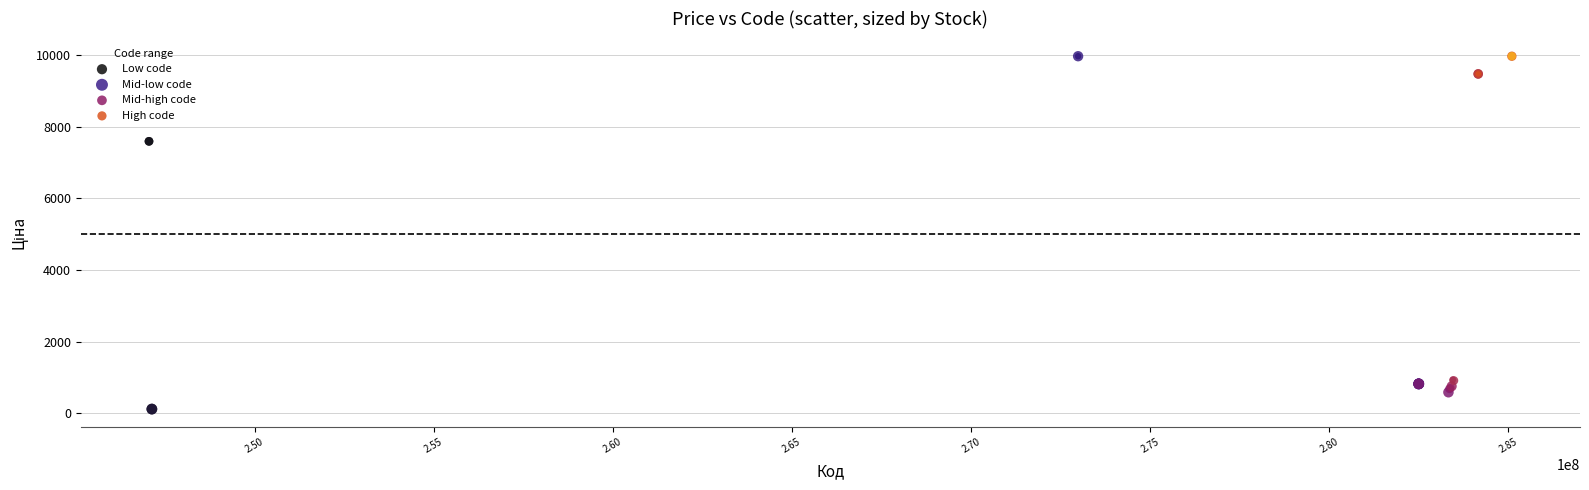

Which series contains the lowest Y value?

Low code